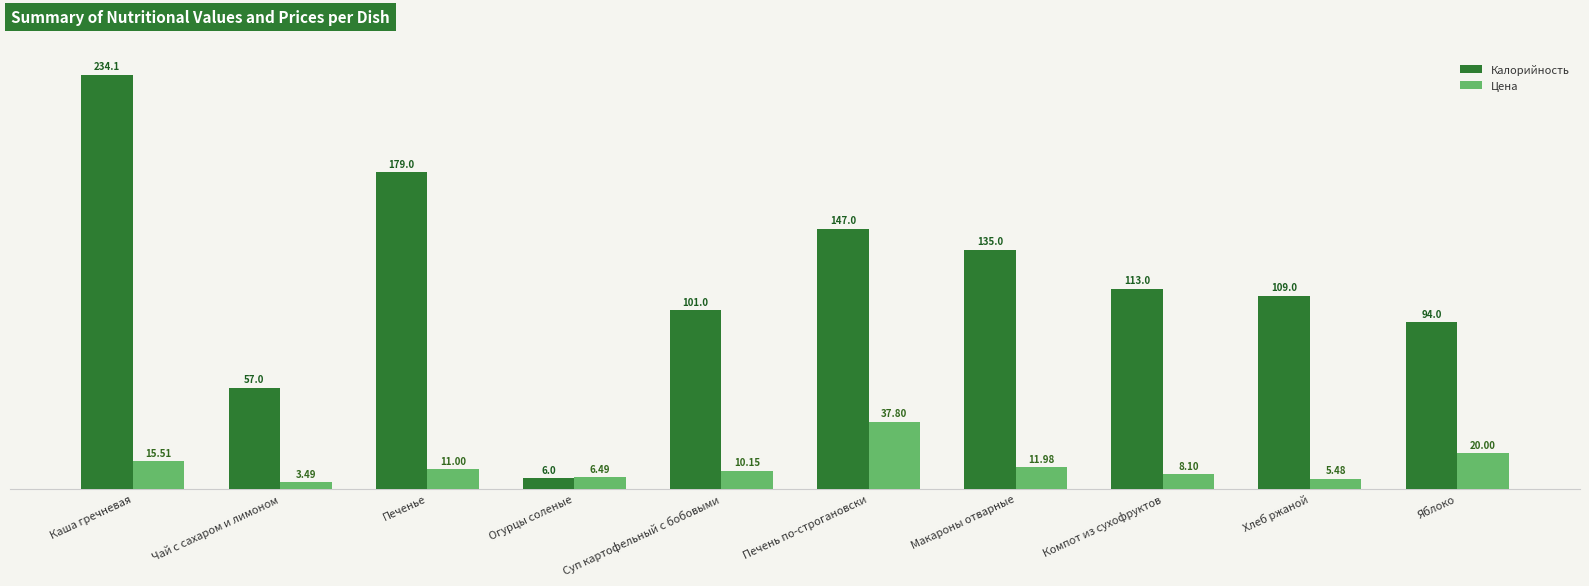

List the series in order of their overall mean, highest first.

Калорийность, Цена